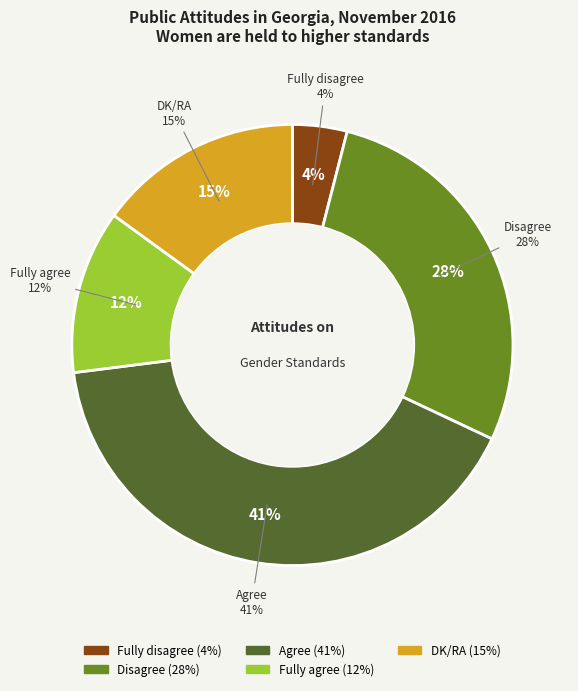

To the nearest percent, what percentage of the pie is DK/RA?

15%